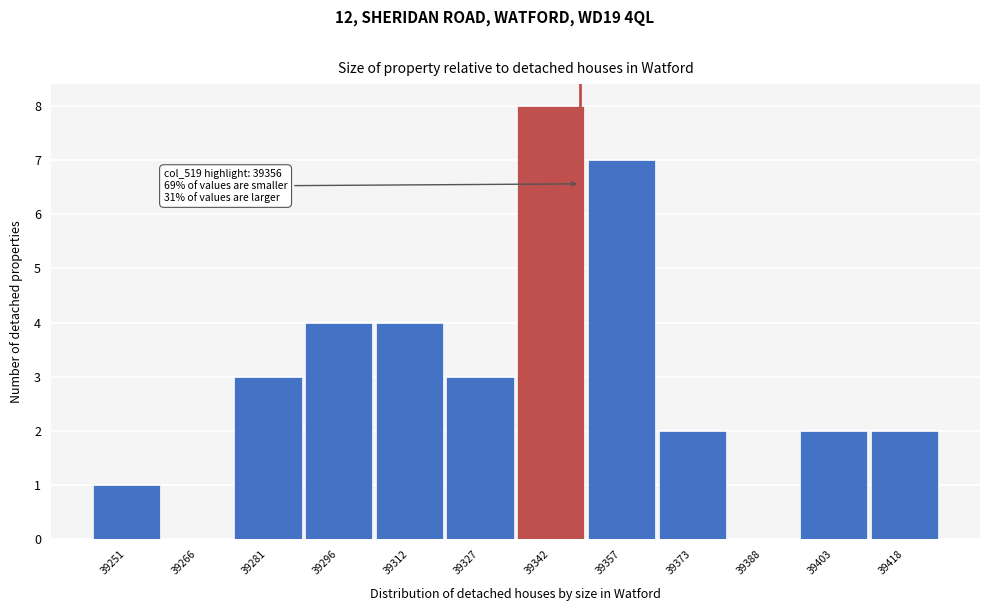

Reading left to right, what are all the values shown in this chart?

39251=1	39266=0	39281=3	39296=4	39312=4	39327=3	39342=8	39357=7	39373=2	39388=0	39403=2	39418=2